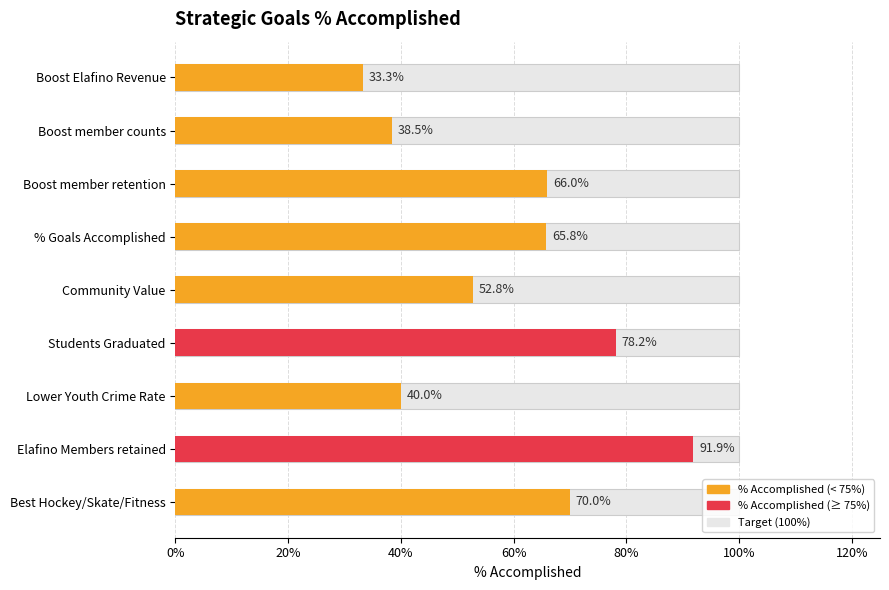

Rank the categories by value from highest to lowest.

Elafino Members retained, Students Graduated, Best Hockey/Skate/Fitness, Boost member retention, % Goals Accomplished, Community Value, Lower Youth Crime Rate, Boost member counts, Boost Elafino Revenue